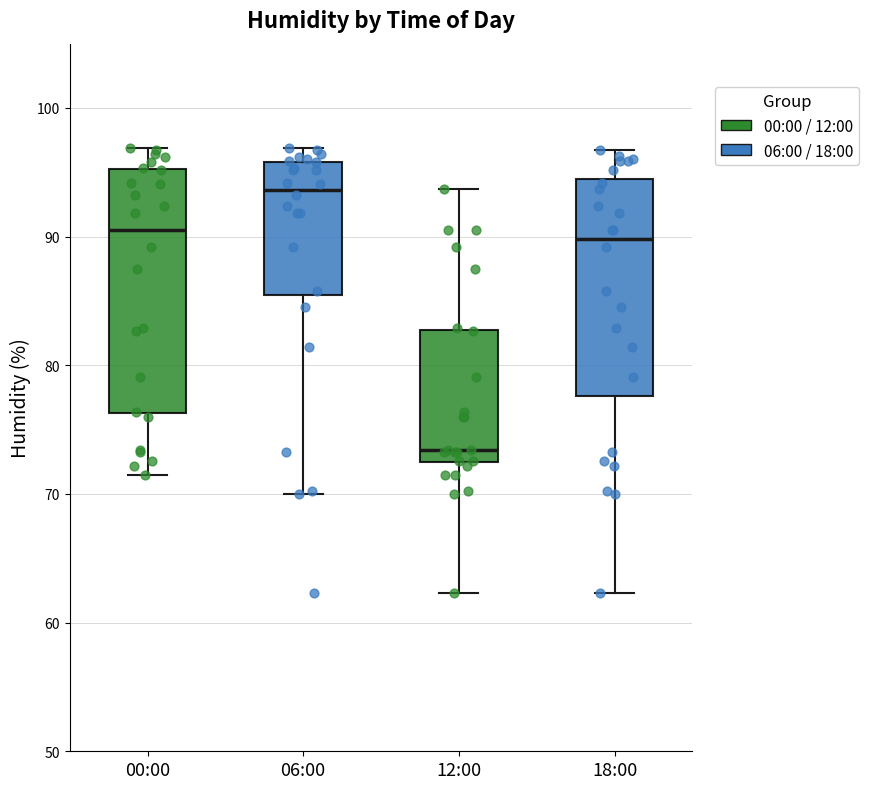

Where does the lower whisker of the box for 00:00 end on the y-axis? The values are not printed on the chart, so give them approximately, as read against the axis.

72